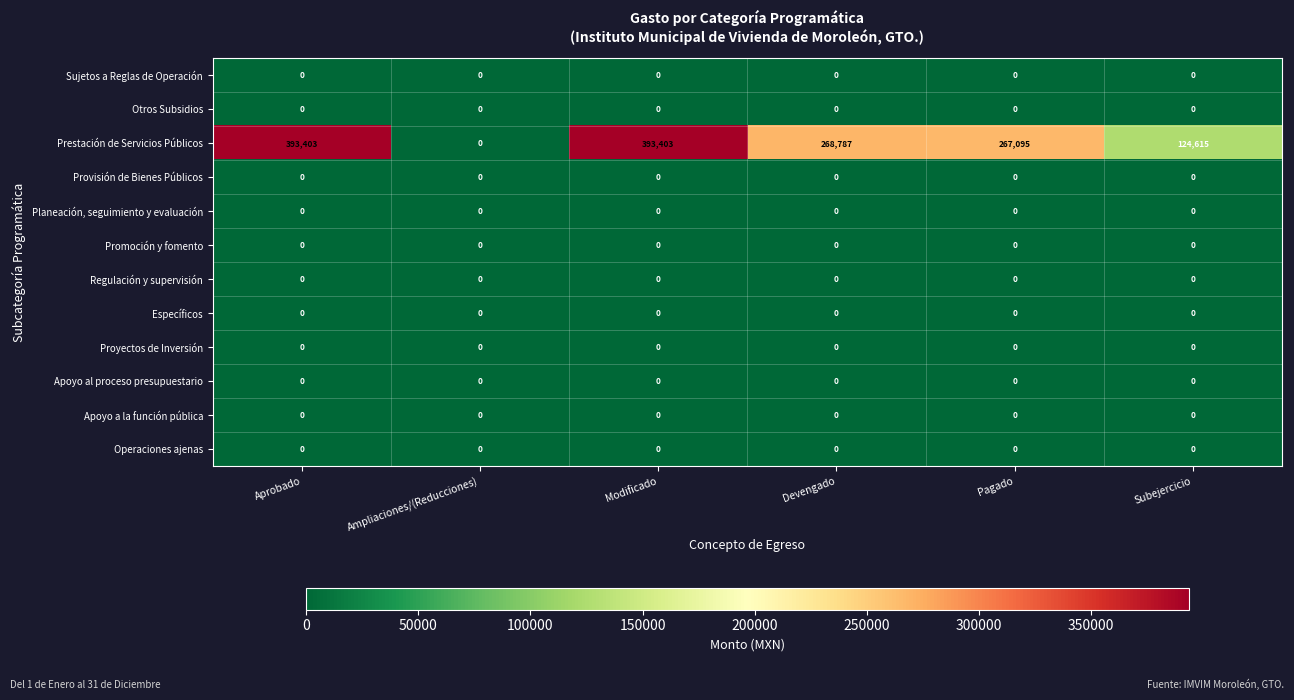

At how many categories does at least one series exceed 198134?

4